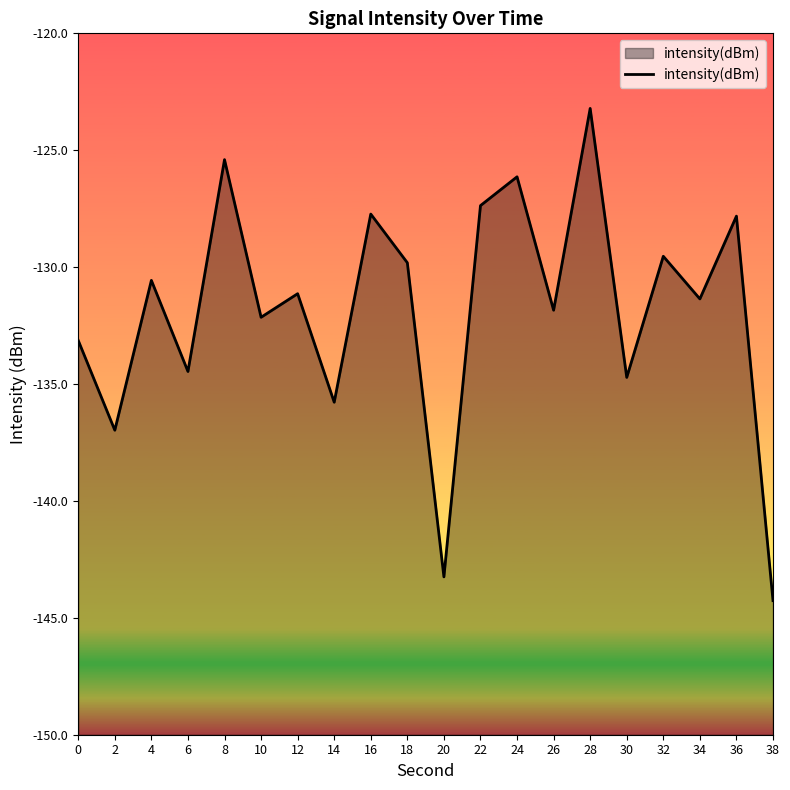

Reading left to right, what are all the values shown in this chart?

0=-133.1	2=-137.0	4=-130.6	6=-134.5	8=-125.4	10=-132.1	12=-131.1	14=-135.8	16=-127.7	18=-129.8	20=-143.2	22=-127.4	24=-126.1	26=-131.8	28=-123.2	30=-134.7	32=-129.5	34=-131.4	36=-127.8	38=-144.3